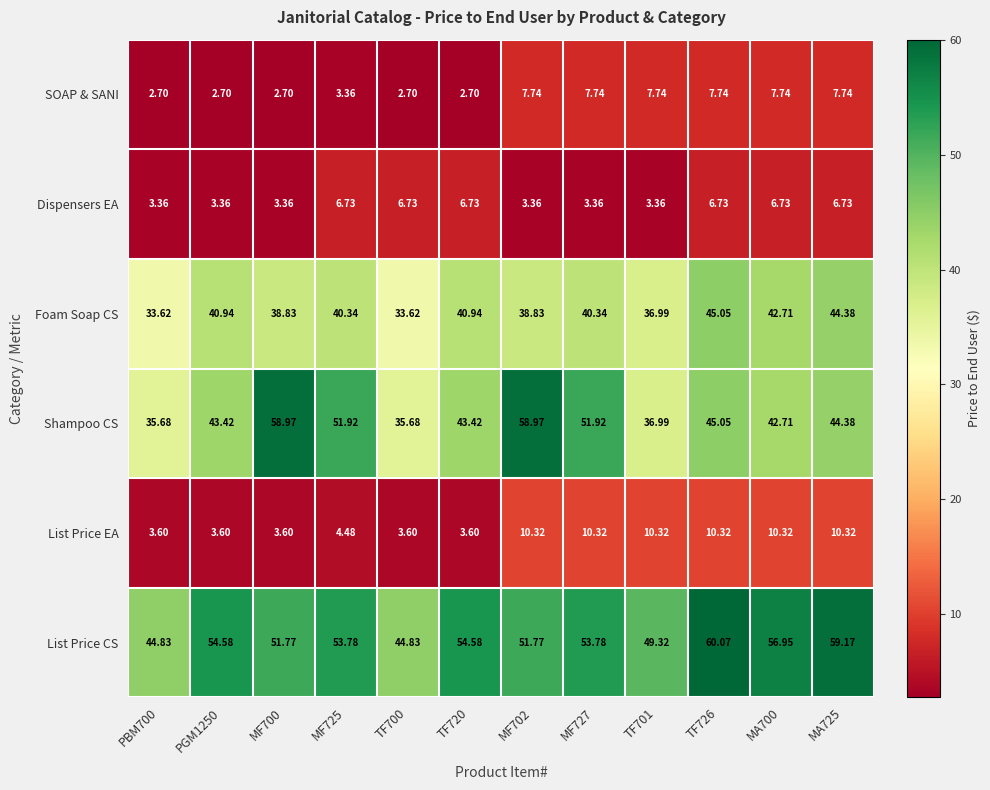

Is the value of List Price CS at MF702 greater than the value of Dispensers EA at TF726?

Yes